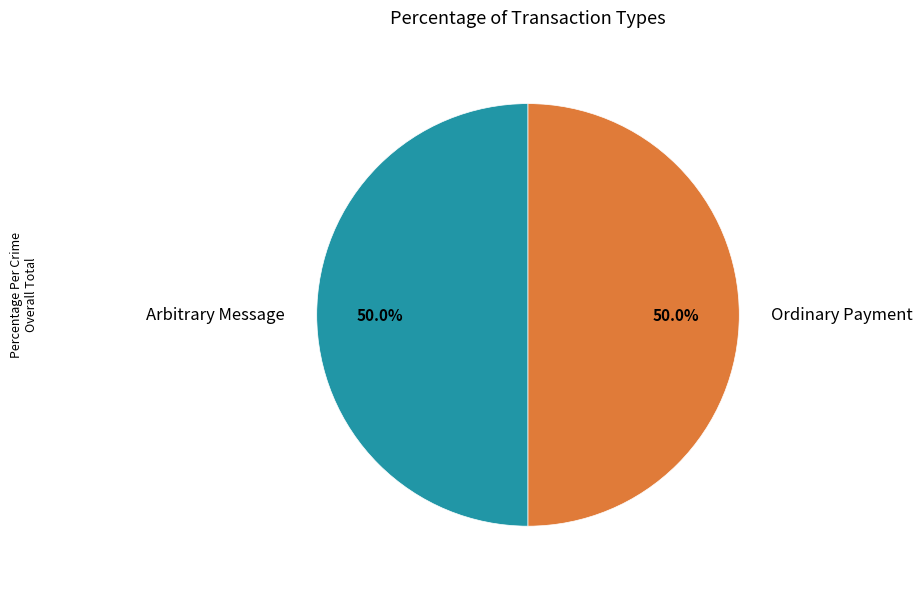

What is the total percentage of Ordinary Payment and Arbitrary Message?

100.0%